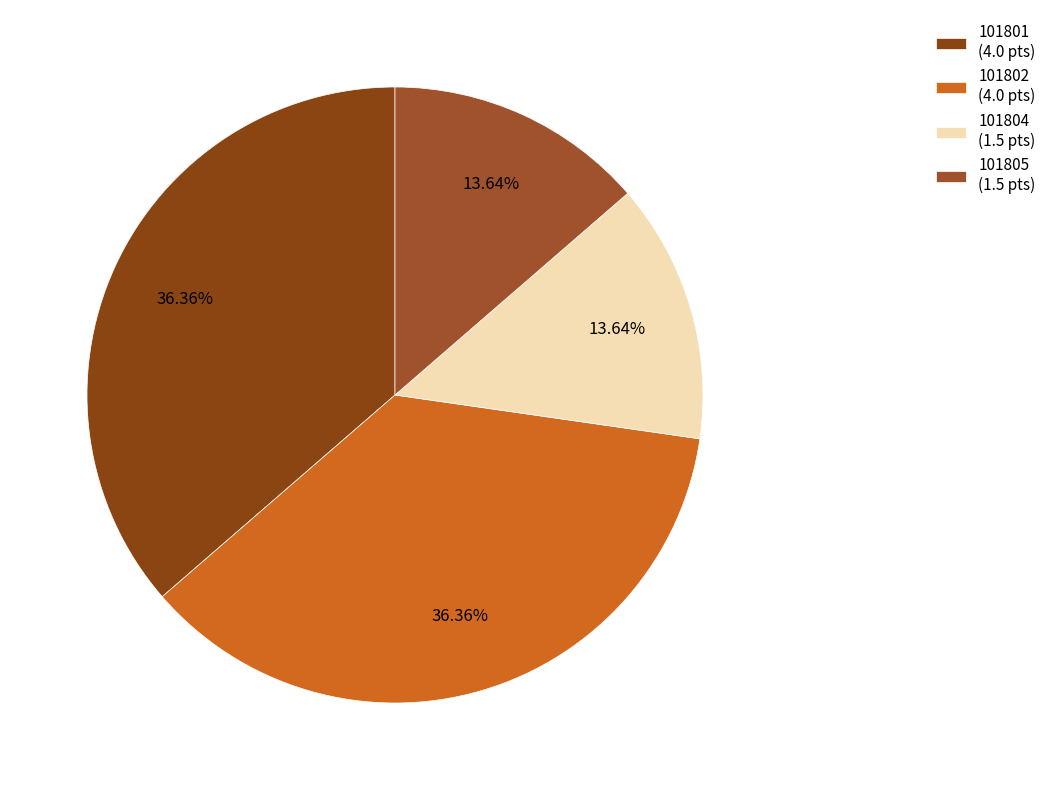

To the nearest percent, what is the average slice percentage?

25%